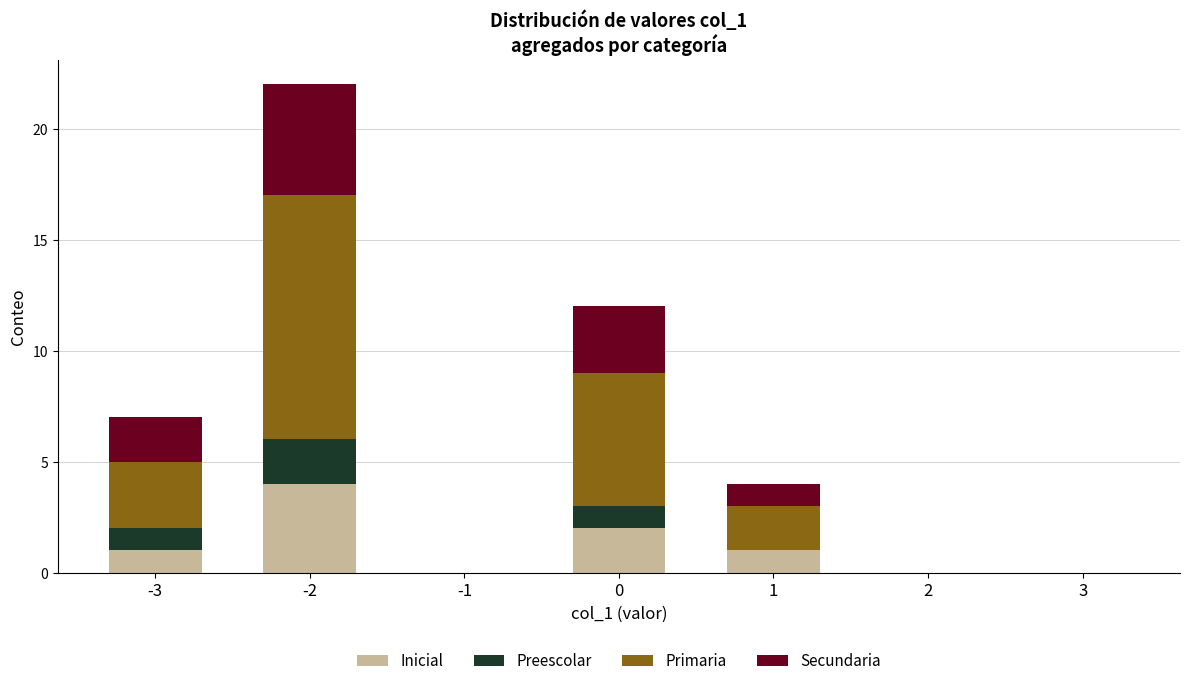

True or false: Inicial has a value of 1 at 2.

False